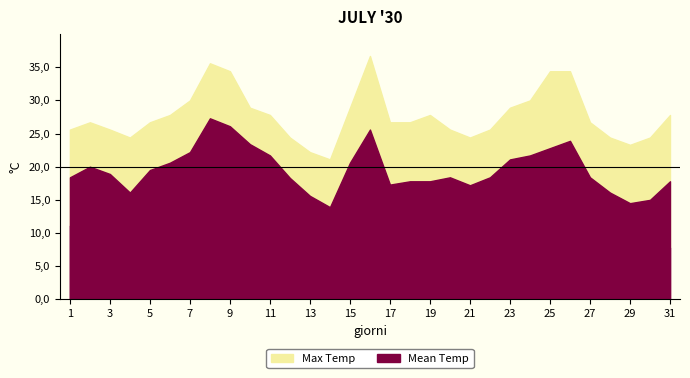

At which label does Mean Temp first exceed 18?

1